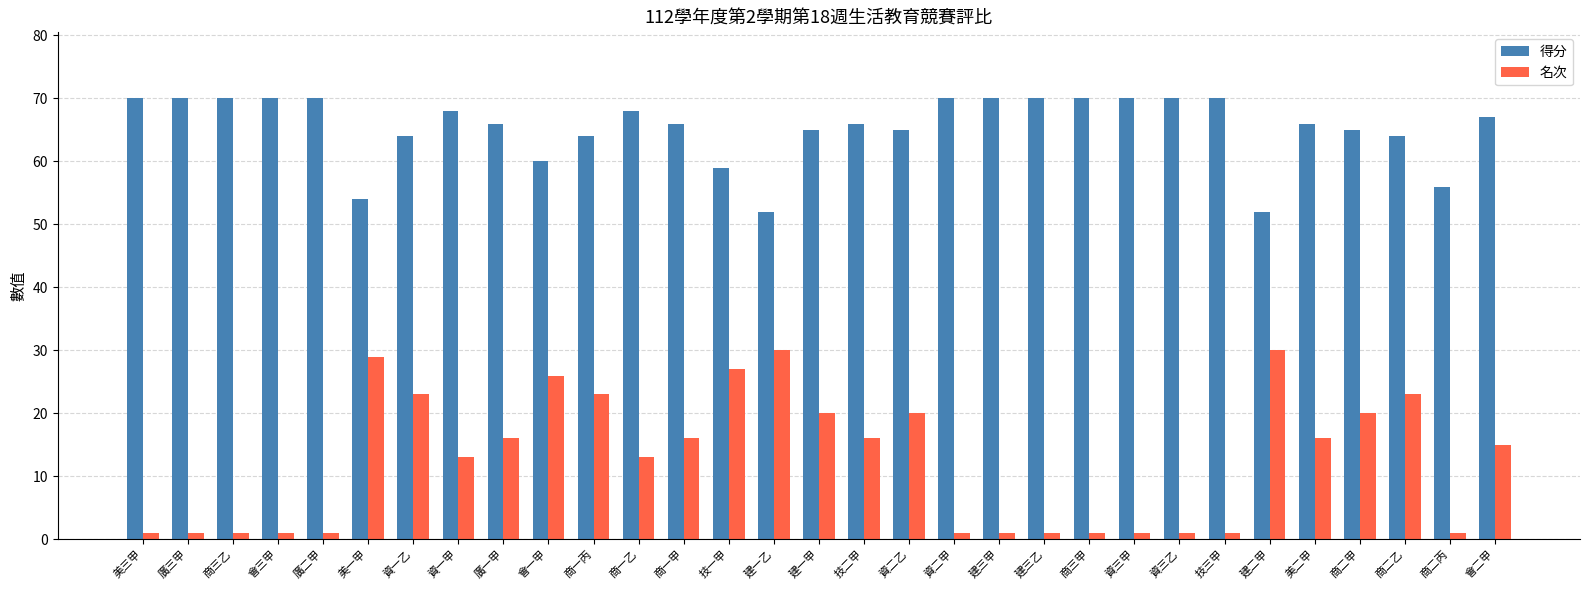

What is the maximum value for 名次?

30